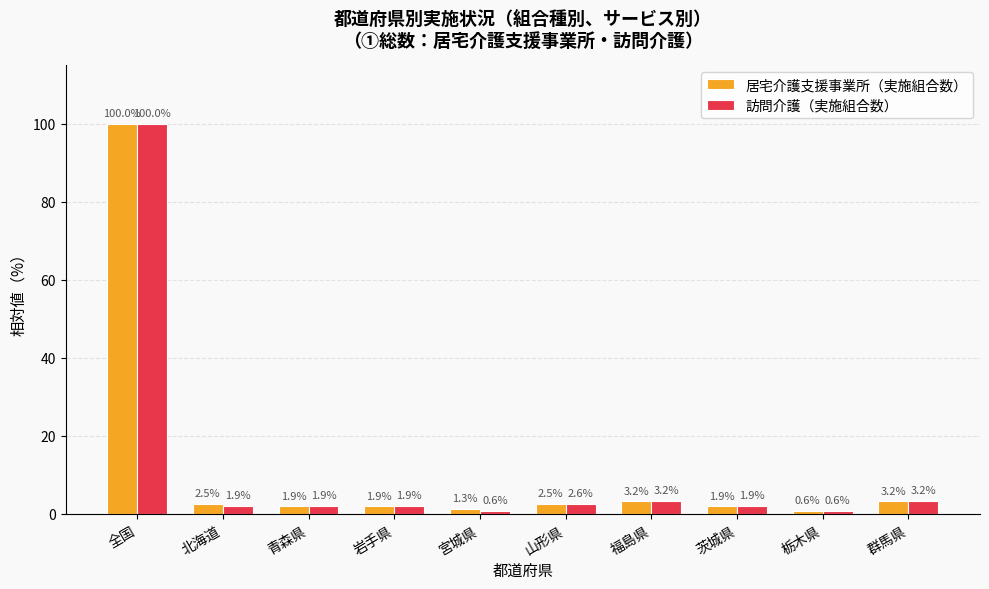

Rank the series by their average value, from highest to lowest.

居宅介護支援事業所（実施組合数）, 訪問介護（実施組合数）